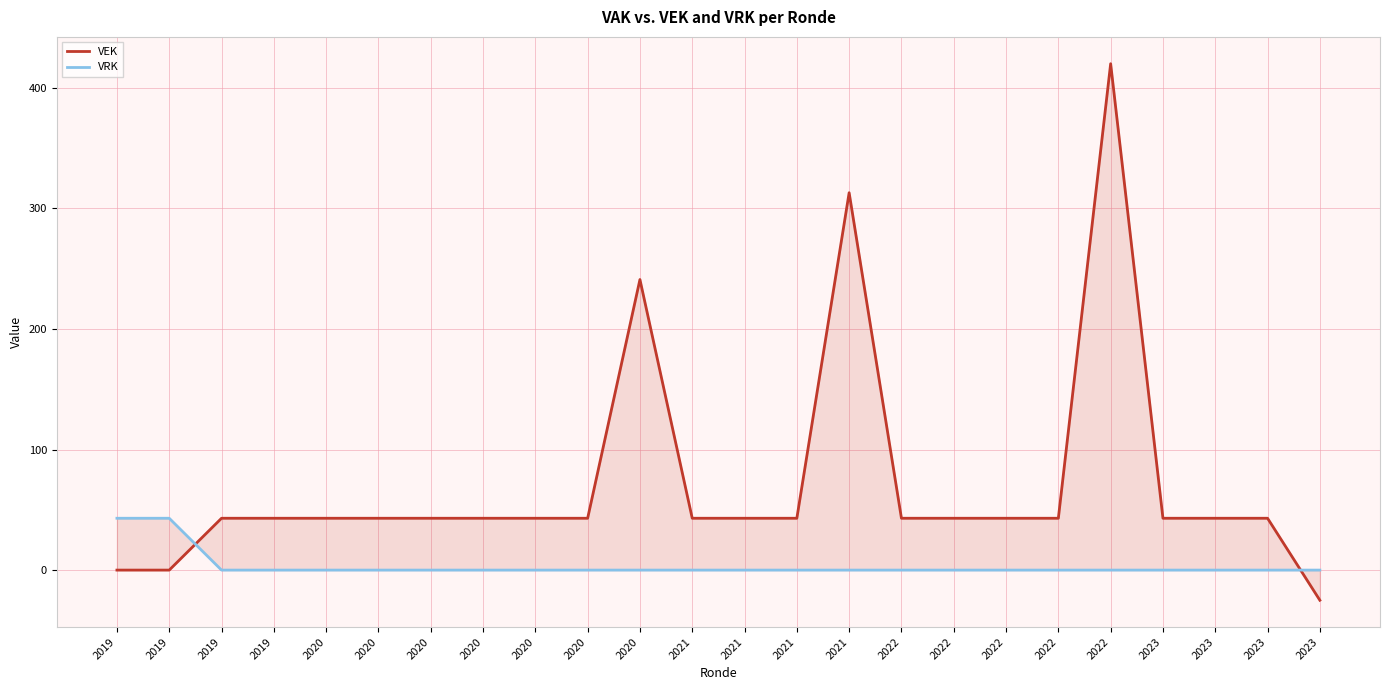

Count the number of data series in this chart.

2